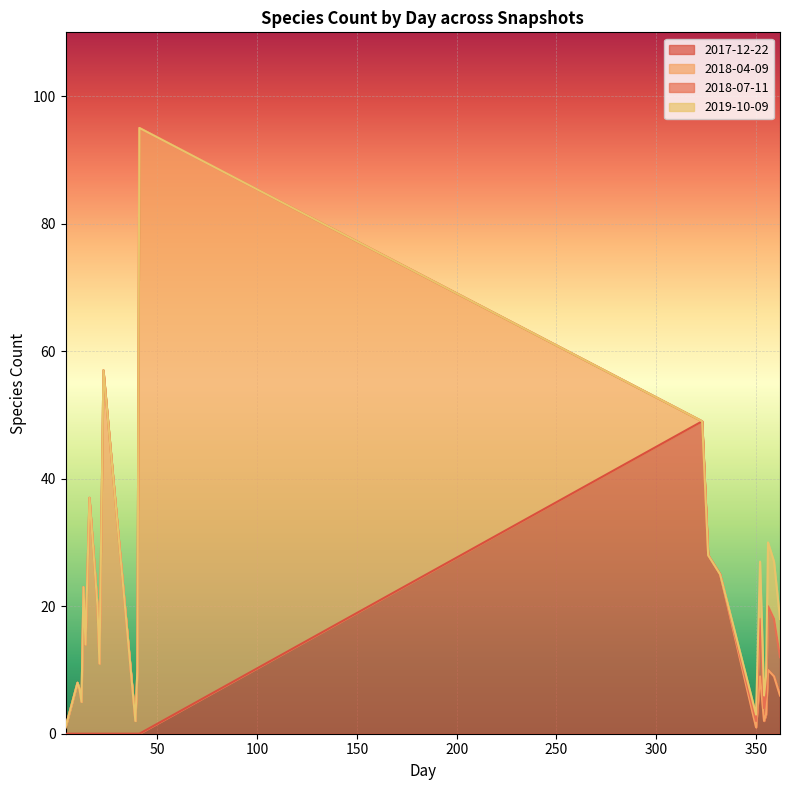

How many values in 2018-07-11 are above zero?

8